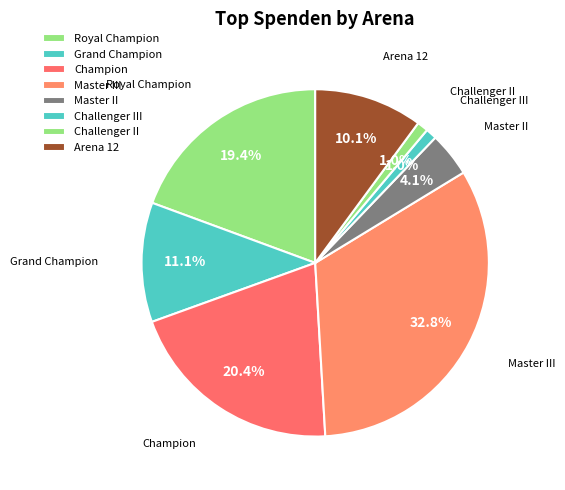

To the nearest percent, what is the average slice percentage?

12%